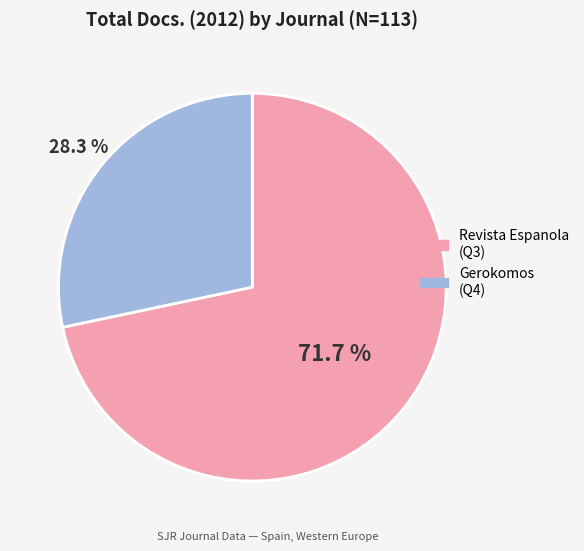

What is the total percentage of Revista Espanola (Q3) and Gerokomos (Q4)?

100.0%